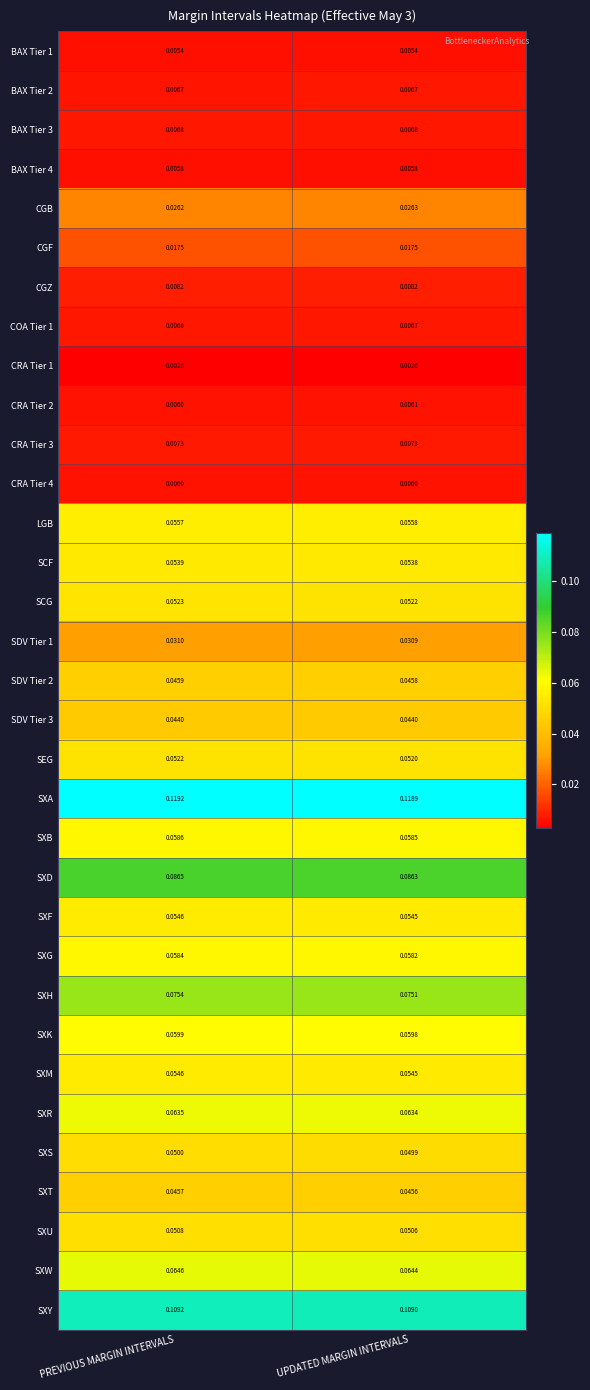

At which category is the sum across all series the highest?

PREVIOUS MARGIN INTERVALS